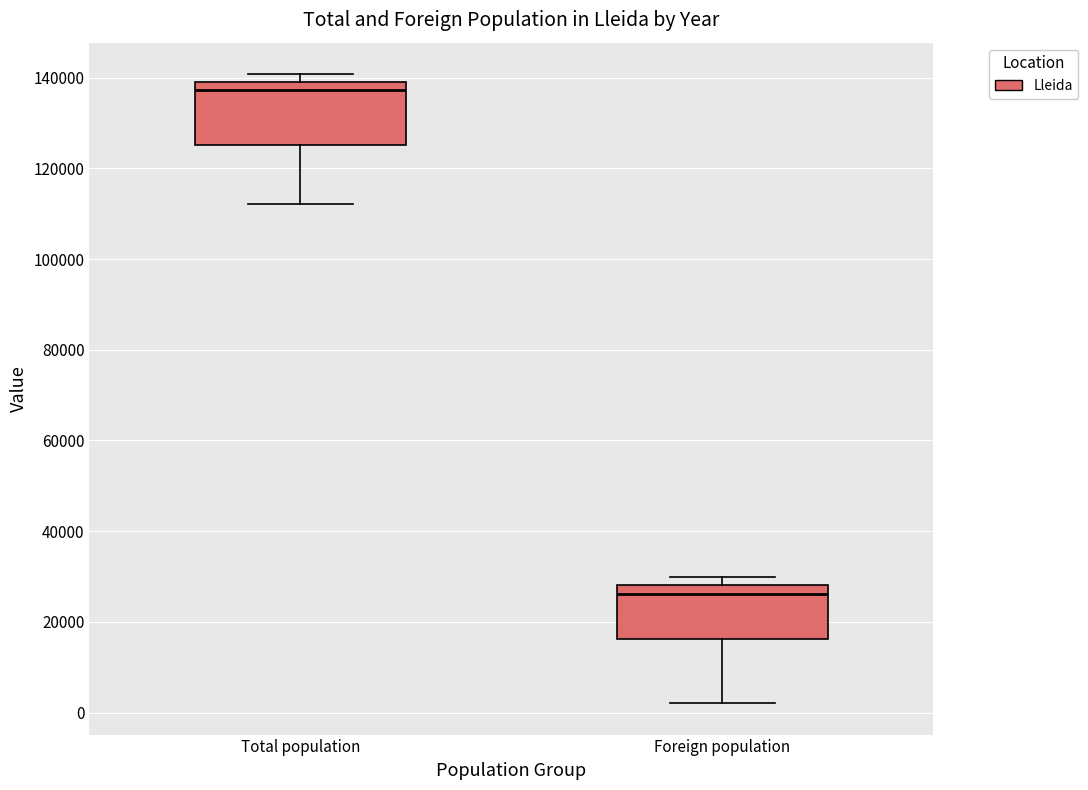

Reading left to right, read every box against the y-axis: the position of its median line, the range the box covers, and the ends of its whiskers. The values are not printed on the chart, so give them approximately, as read against the axis.

Total population: median 138000, box 126000 to 140000, whiskers 112000 to 140000 (just above the box's upper edge)
Foreign population: median 26000, box 16000 to 28000, whiskers 2000 to 30000